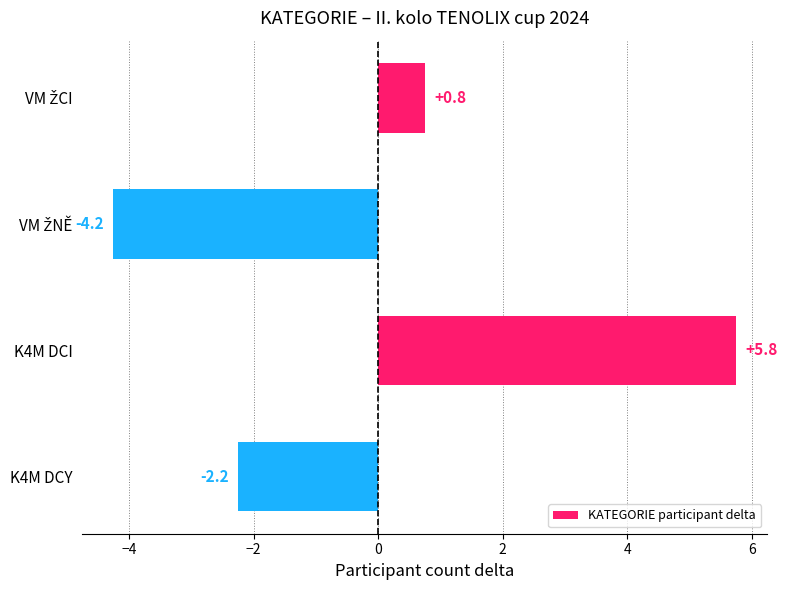

What is the greatest value displayed?

5.8